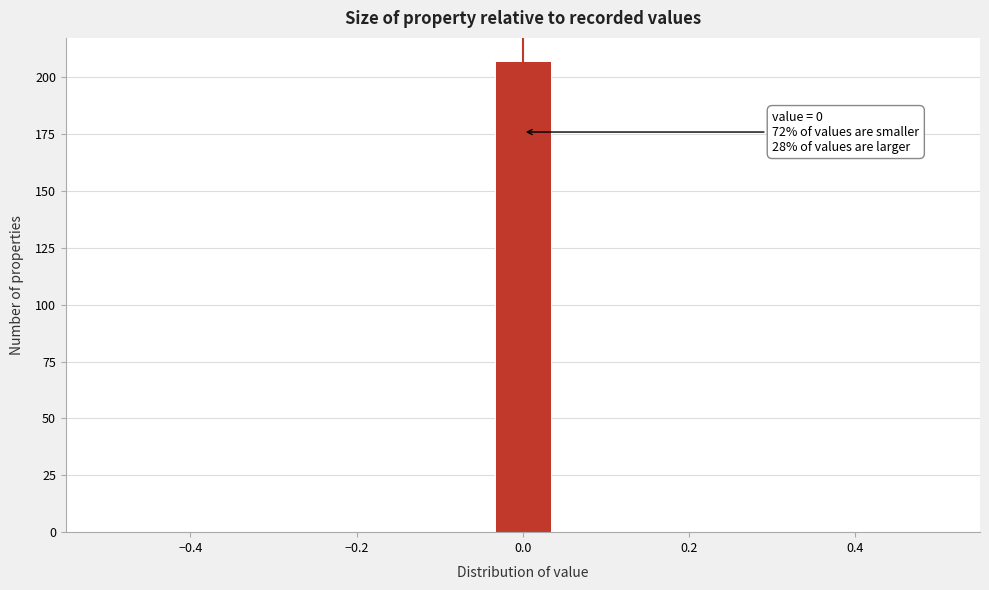

Around what value on the x-axis is the tallest bar? Give the approximate position of its centre, as read against the axis.

0.00